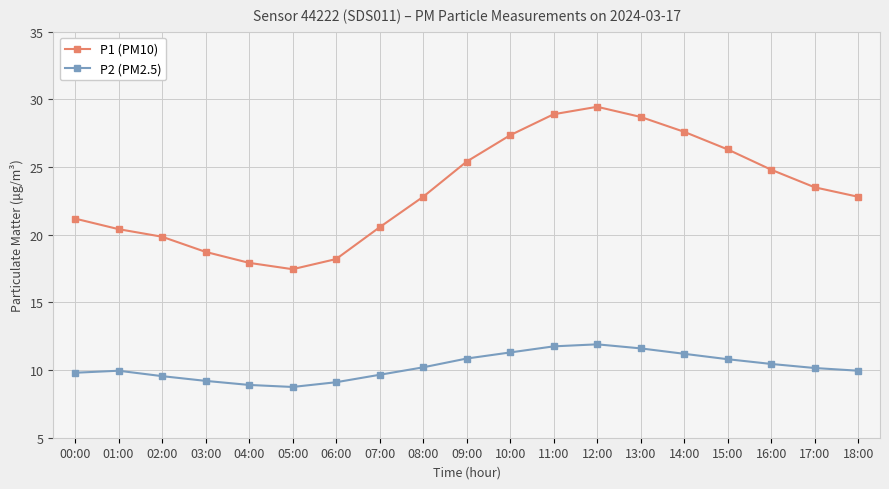

True or false: P1 (PM10) and P2 (PM2.5) cross at least once.

False